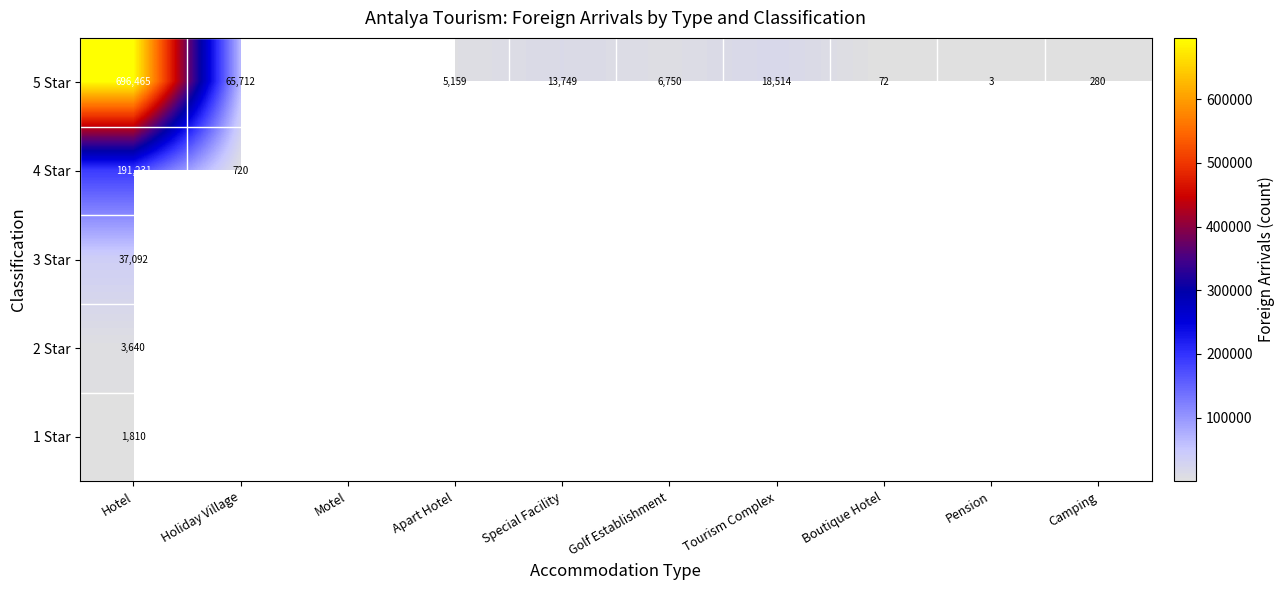

True or false: 5 Star has a value of 3 at Pension.

True